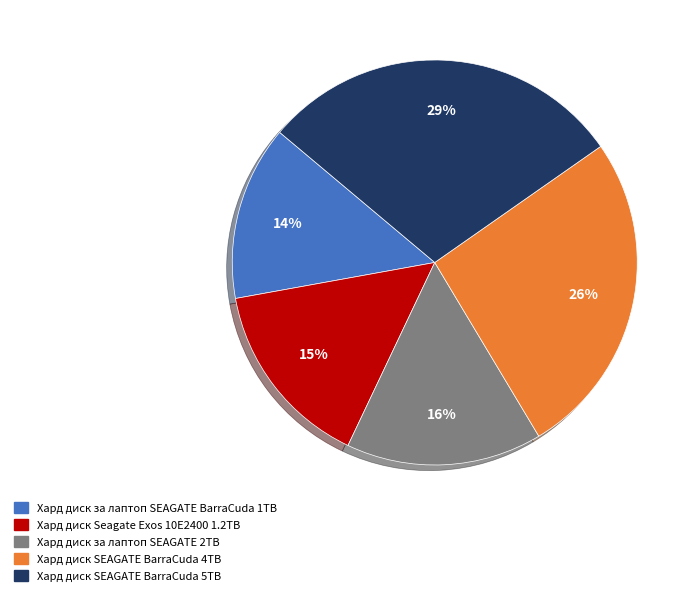

True or false: Хард диск за лаптоп SEAGATE BarraCuda 1TB accounts for 14% of the total.

True